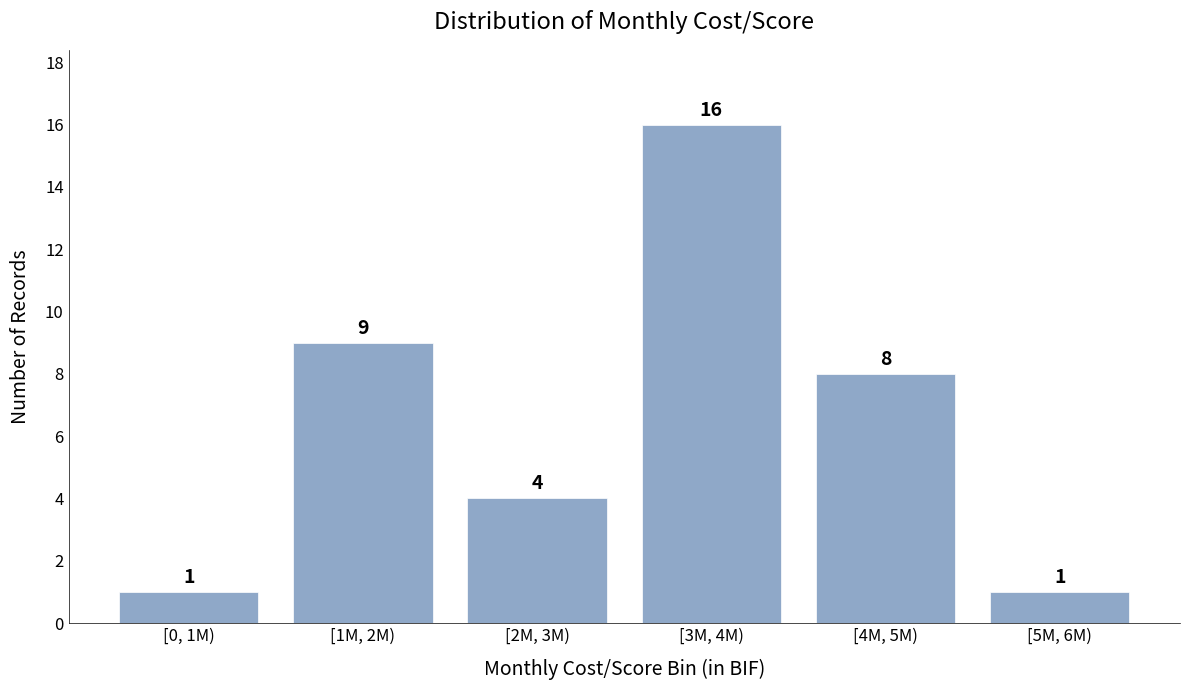

Reading left to right, extract all data points from this chart.

[0, 1M)=1	[1M, 2M)=9	[2M, 3M)=4	[3M, 4M)=16	[4M, 5M)=8	[5M, 6M)=1